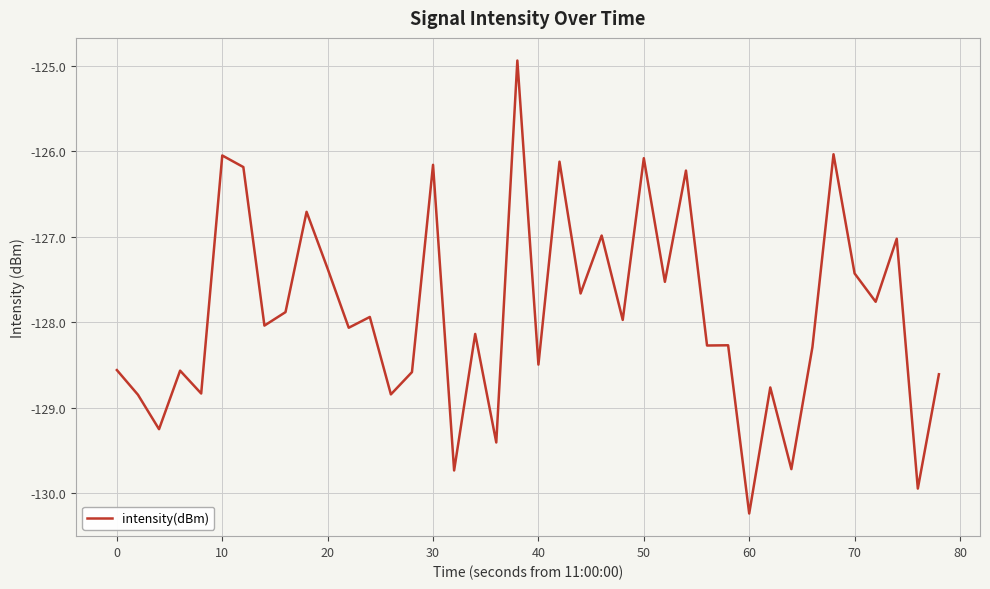

Does the chart display data point markers on the line(s)?

No